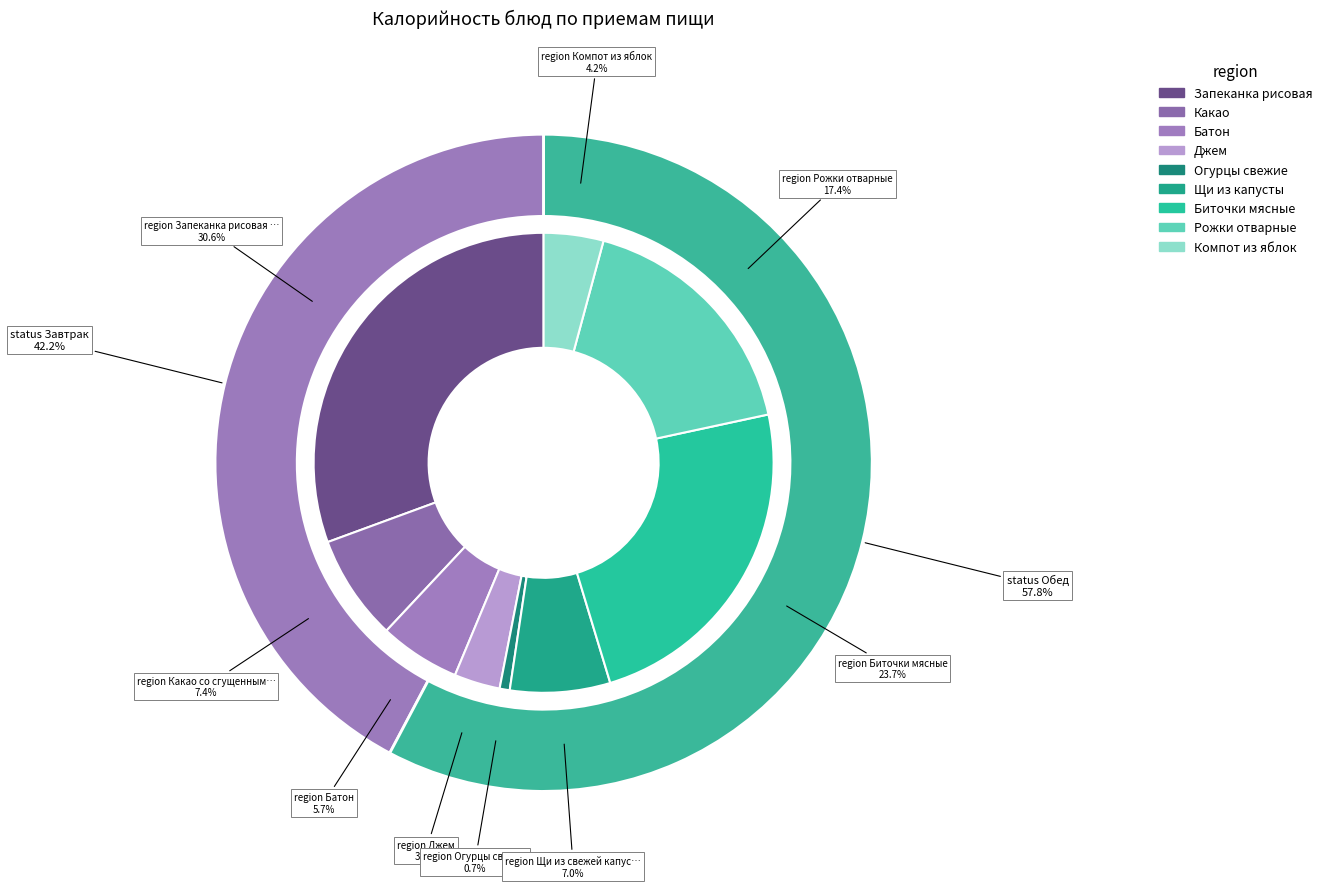

Rank the categories by value from lowest to highest.

Огурцы свежие, Джем, Компот из яблок, Батон, Щи из свежей капусты, Какао со сгущенным молоком, Рожки отварные, Биточки мясные, Запеканка рисовая с творогом